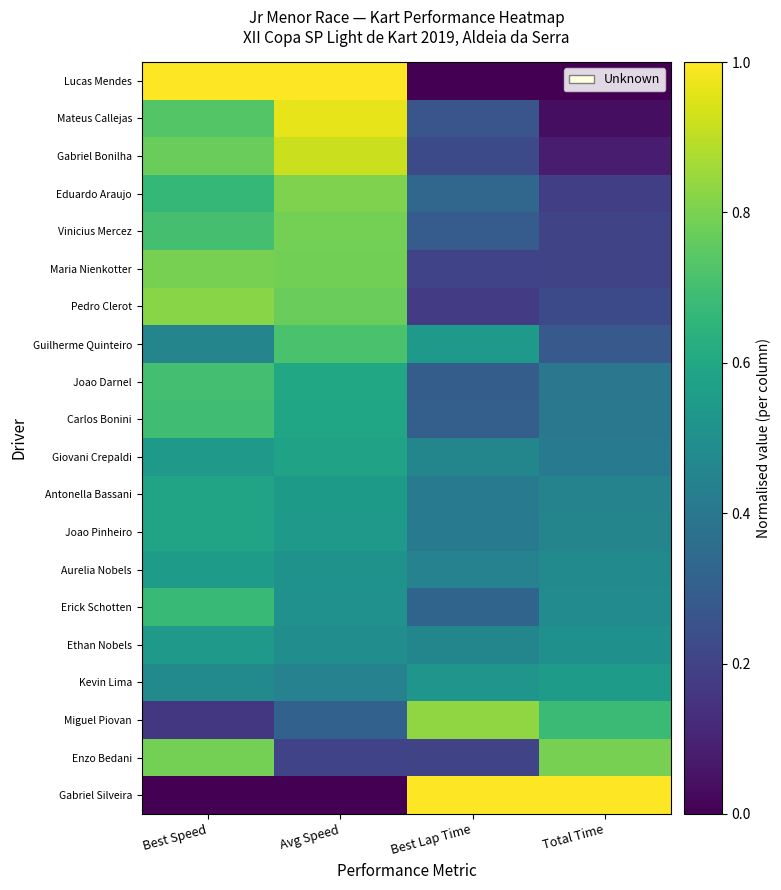

Between Avg Speed and Best Lap Time, which series saw the biggest shift?

Lucas Mendes